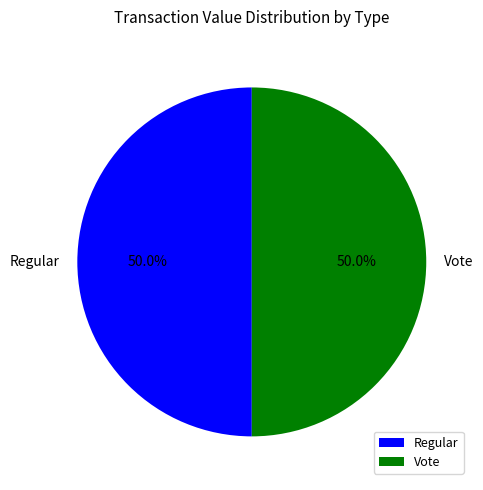

What is the ratio of the value at Vote to the value at Regular?

1.0